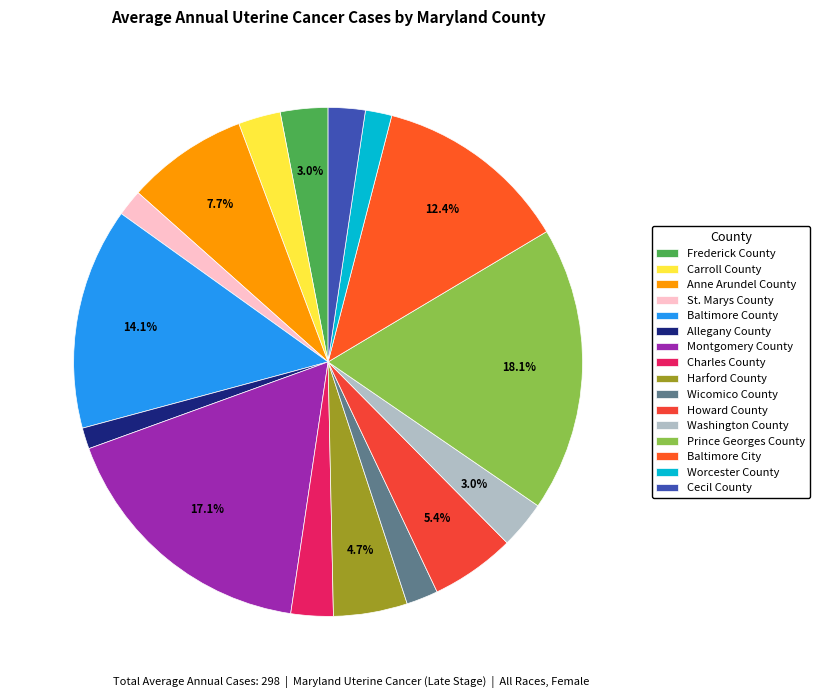

Rank the categories by value from highest to lowest.

Prince Georges County, Montgomery County, Baltimore County, Baltimore City, Anne Arundel County, Howard County, Harford County, Frederick County, Washington County, Carroll County, Charles County, Cecil County, Wicomico County, St. Marys County, Worcester County, Allegany County